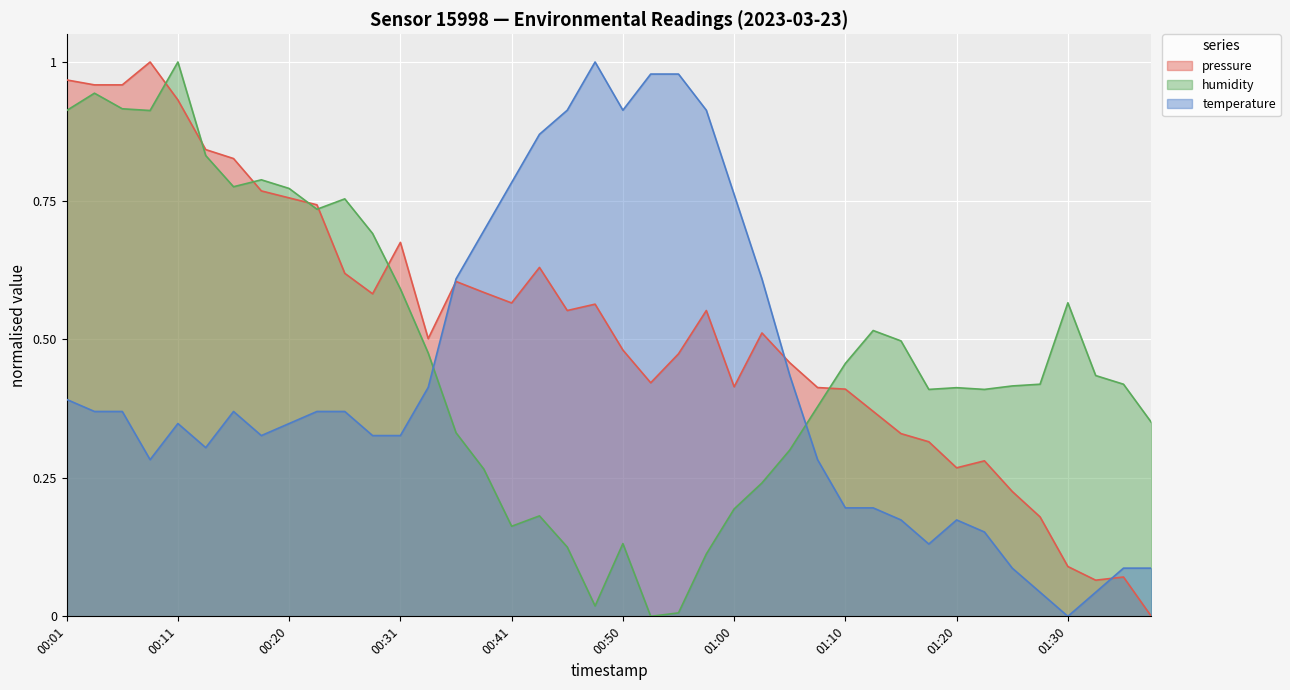

Reading left to right, list all the values displayed in this chart.

pressure: 00:01=1.0	00:03=1.0	00:06=1.0	00:08=1.0	00:11=0.9	00:13=0.8	00:15=0.8	00:18=0.8	00:20=0.8	00:23=0.7	00:25=0.6	00:28=0.6	00:31=0.7	00:33=0.5	00:36=0.6	00:38=0.6	00:41=0.6	00:43=0.6	00:45=0.6	00:48=0.6	00:50=0.5	00:53=0.4	00:55=0.5	00:58=0.6	01:00=0.4	01:03=0.5	01:05=0.5	01:08=0.4	01:10=0.4	01:13=0.4	01:15=0.3	01:17=0.3	01:20=0.3	01:22=0.3	01:25=0.2	01:27=0.2	01:30=0.1	01:32=0.1	01:35=0.1	01:37=0.0
temperature: 00:01=0.4	00:03=0.4	00:06=0.4	00:08=0.3	00:11=0.3	00:13=0.3	00:15=0.4	00:18=0.3	00:20=0.3	00:23=0.4	00:25=0.4	00:28=0.3	00:31=0.3	00:33=0.4	00:36=0.6	00:38=0.7	00:41=0.8	00:43=0.9	00:45=0.9	00:48=1.0	00:50=0.9	00:53=1.0	00:55=1.0	00:58=0.9	01:00=0.8	01:03=0.6	01:05=0.4	01:08=0.3	01:10=0.2	01:13=0.2	01:15=0.2	01:17=0.1	01:20=0.2	01:22=0.2	01:25=0.1	01:27=0.0	01:30=0.0	01:32=0.0	01:35=0.1	01:37=0.1
humidity: 00:01=0.9	00:03=0.9	00:06=0.9	00:08=0.9	00:11=1.0	00:13=0.8	00:15=0.8	00:18=0.8	00:20=0.8	00:23=0.7	00:25=0.8	00:28=0.7	00:31=0.6	00:33=0.5	00:36=0.3	00:38=0.3	00:41=0.2	00:43=0.2	00:45=0.1	00:48=0.0	00:50=0.1	00:53=0.0	00:55=0.0	00:58=0.1	01:00=0.2	01:03=0.2	01:05=0.3	01:08=0.4	01:10=0.5	01:13=0.5	01:15=0.5	01:17=0.4	01:20=0.4	01:22=0.4	01:25=0.4	01:27=0.4	01:30=0.6	01:32=0.4	01:35=0.4	01:37=0.3